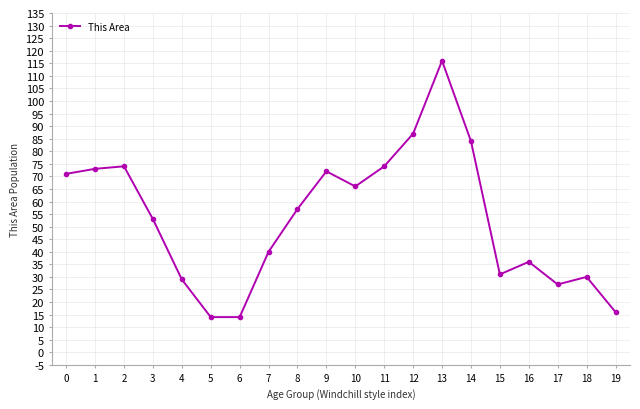

Approximately how many times larger is the value at 19 compared to 17?

0.6